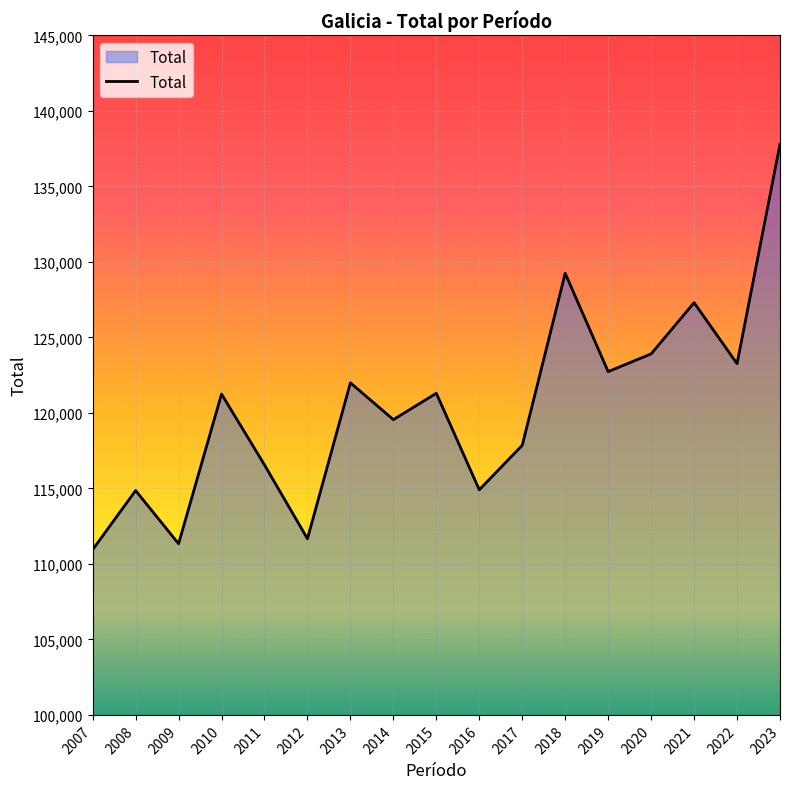

Which label corresponds to the largest value in the chart?

2023